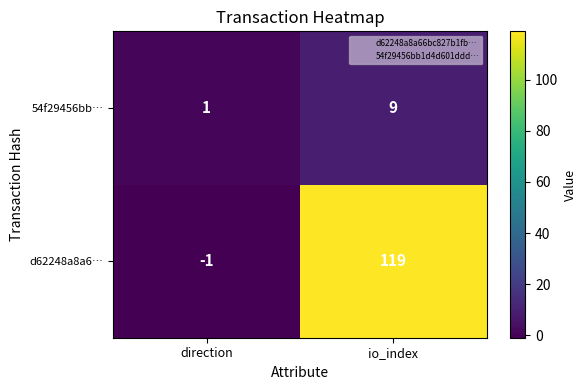

The 54f29456bb… series shows 0 at direction. True or false?

False